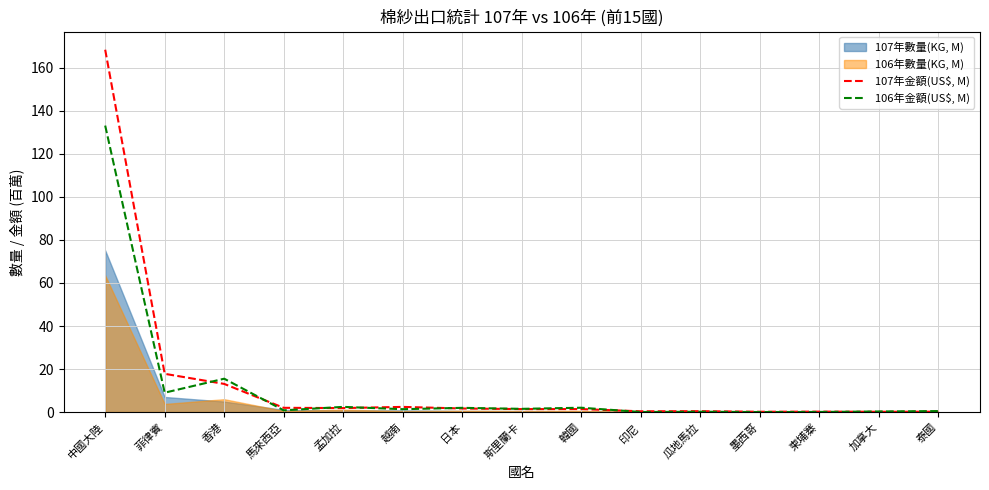

At which label is 106年金額(US$, M) closest to 66?

香港